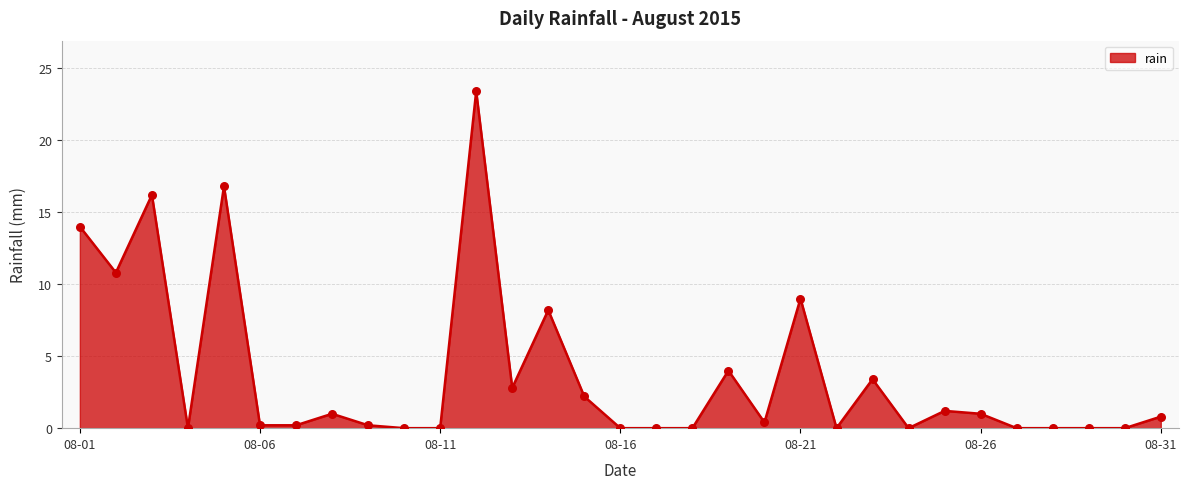

What is the difference between the maximum and minimum values?

23.4